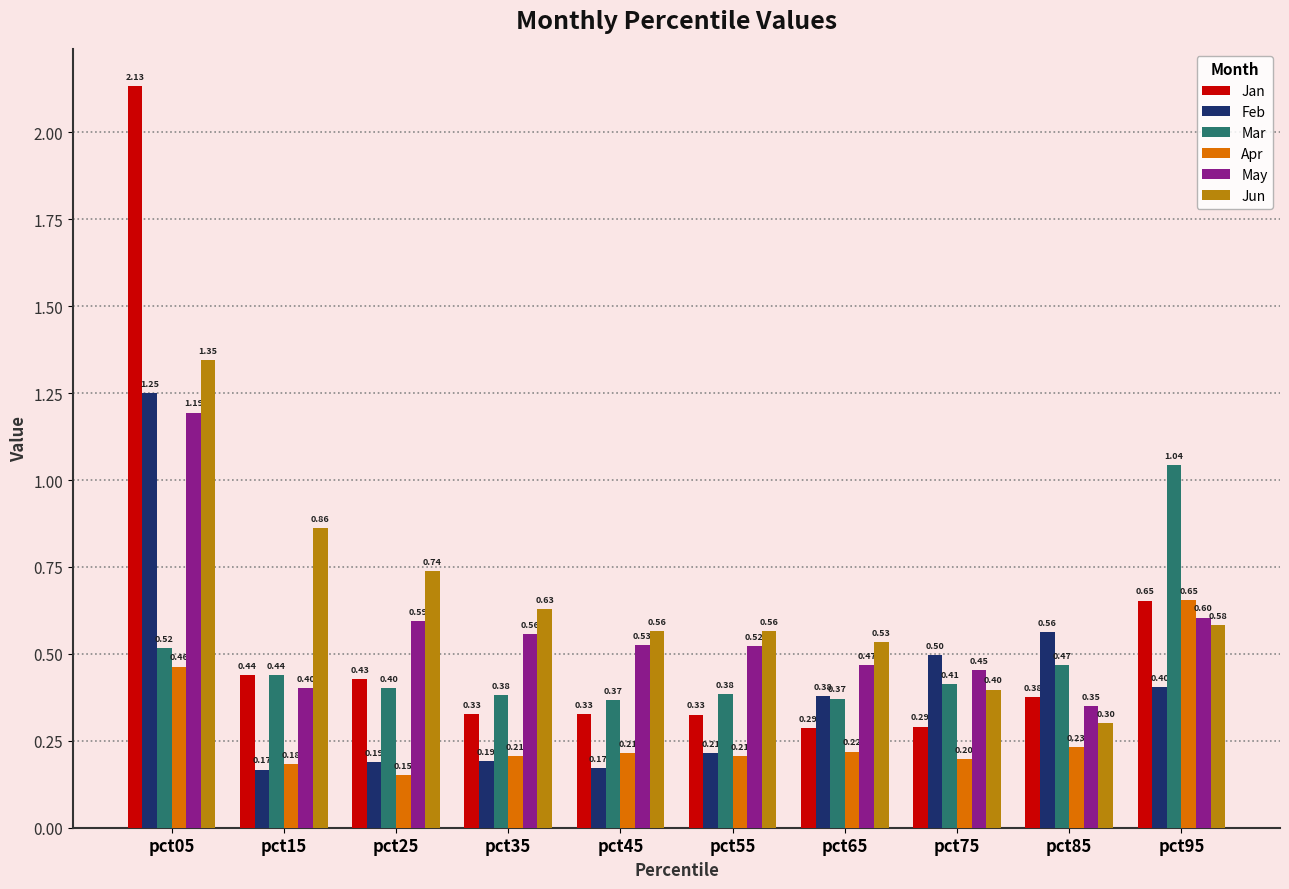

At which category does the chart reach its peak across all series?

pct05